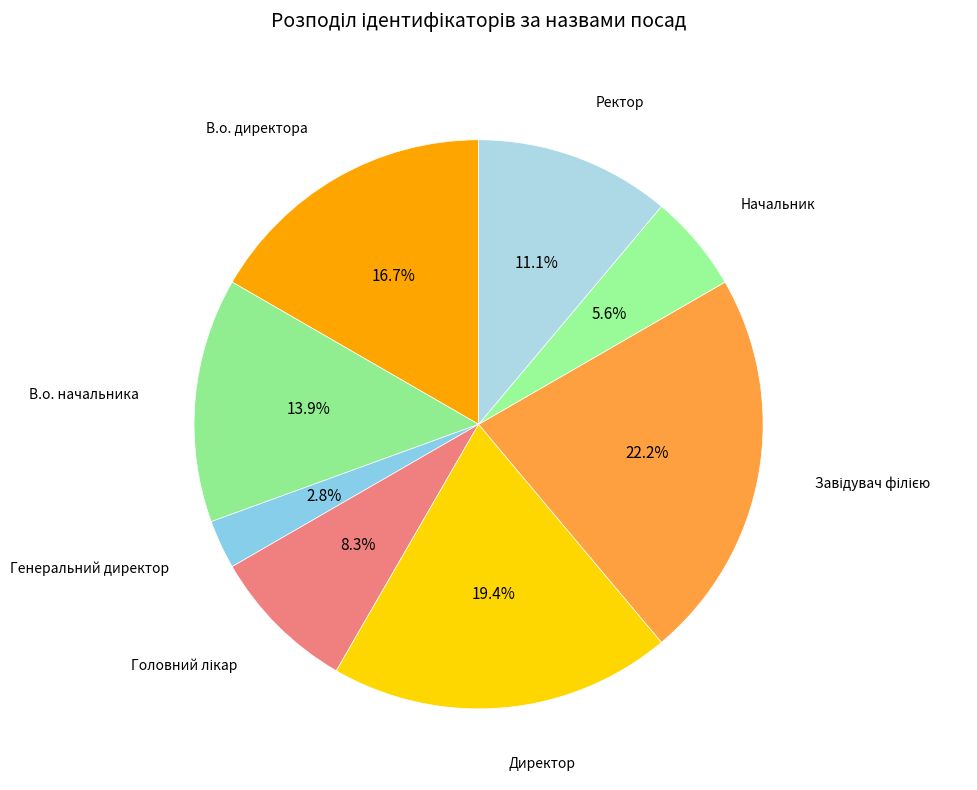

Count the number of slices in the pie.

8